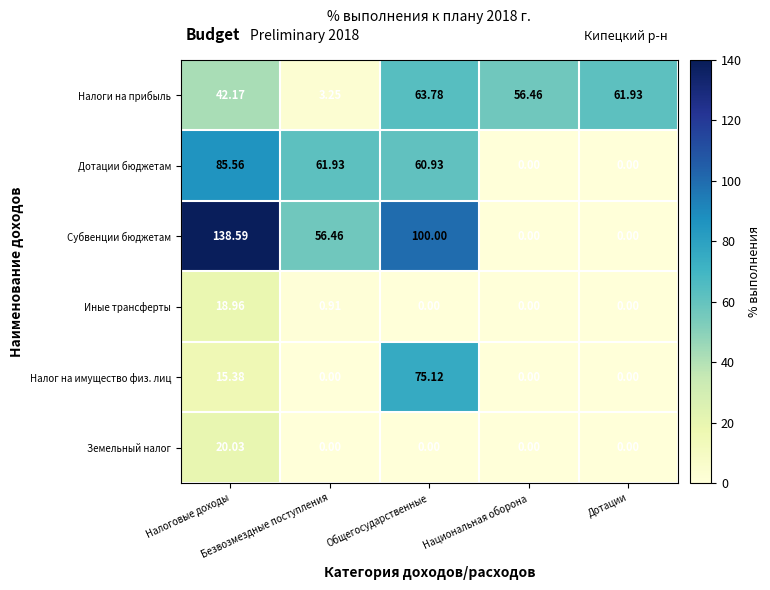

Which series has the largest range (max minus min)?

Субвенции бюджетам